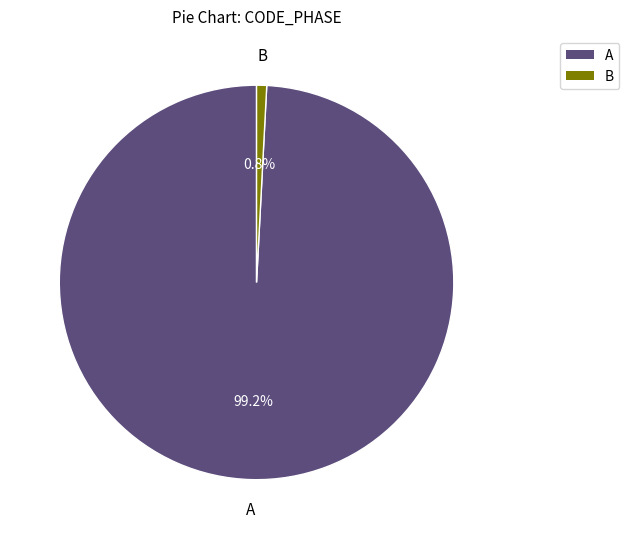

How much of the chart is everything except A?

0.8%